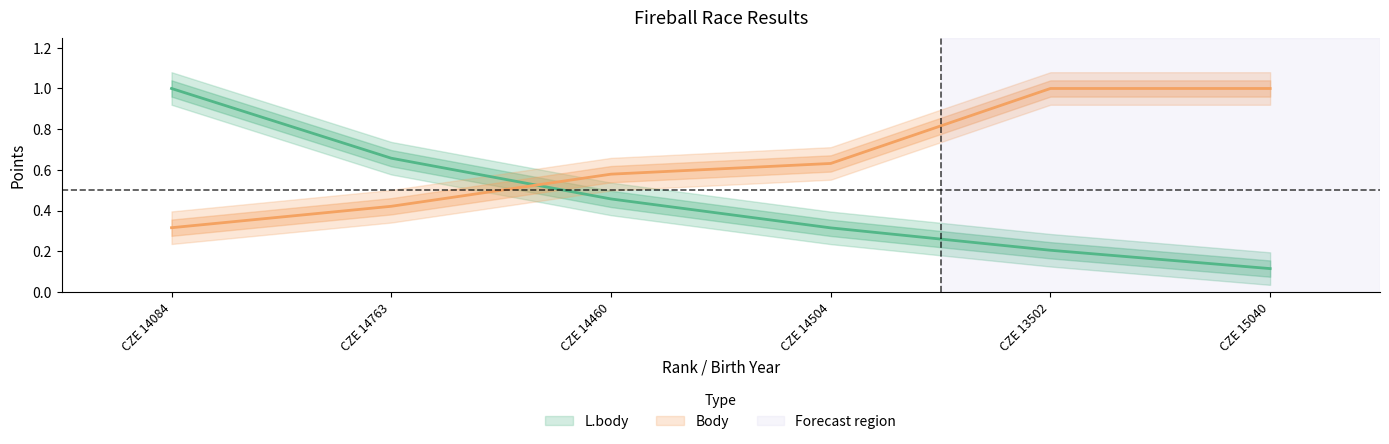

How many data points does each series have?

6